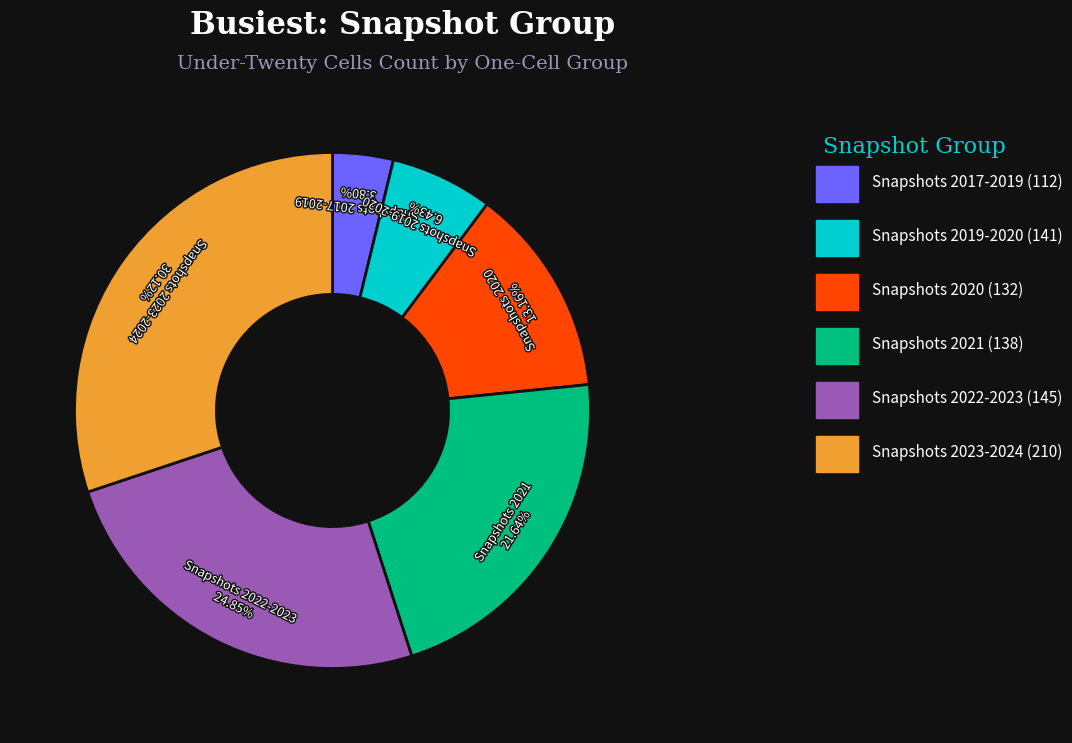

Which slice is the smallest?

one_cell: 112